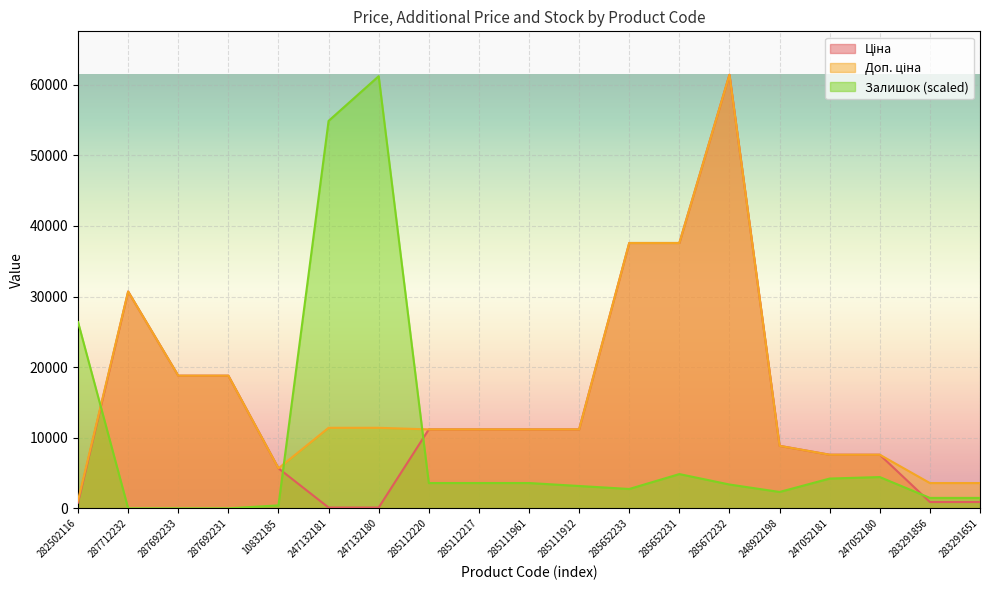

At which label does Залишок first exceed 3377?

282502116